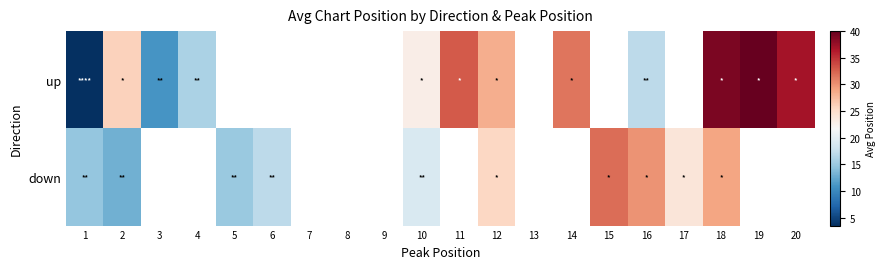

At which label does down reach its peak?

15